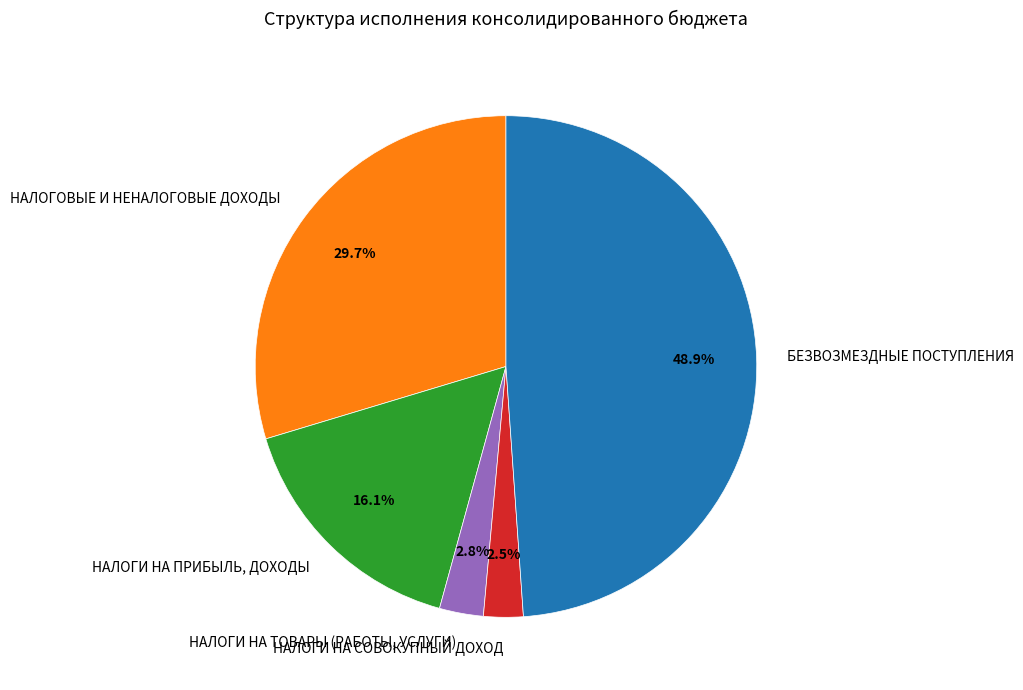

Is НАЛОГИ НА ТОВАРЫ (РАБОТЫ, УСЛУГИ) the majority of the pie?

No